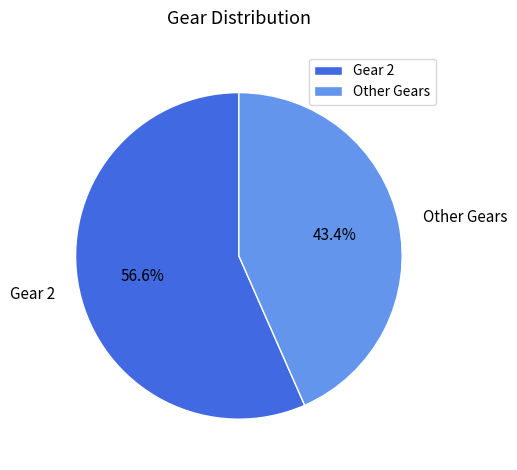

Does Other Gears account for over 50% of the chart?

No